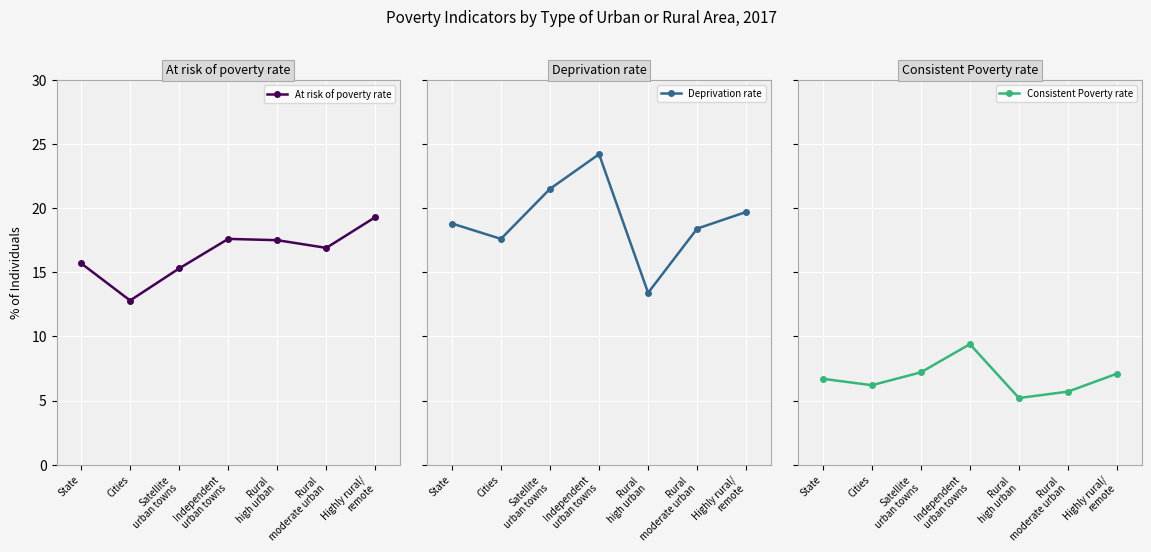

True or false: Consistent Poverty rate and Deprivation rate cross at least once.

False